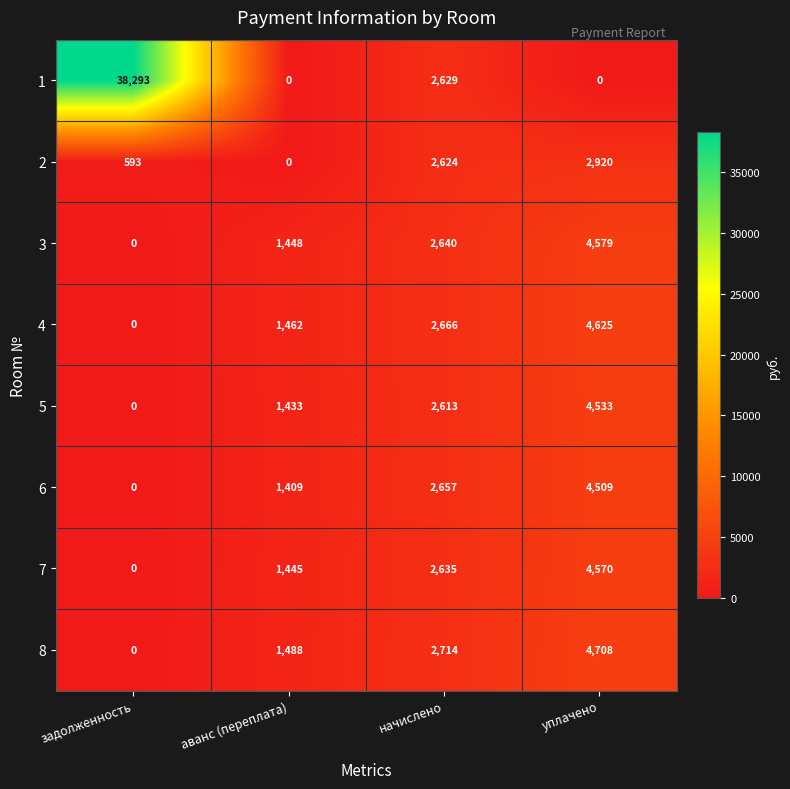

Which series has the widest spread of values?

1